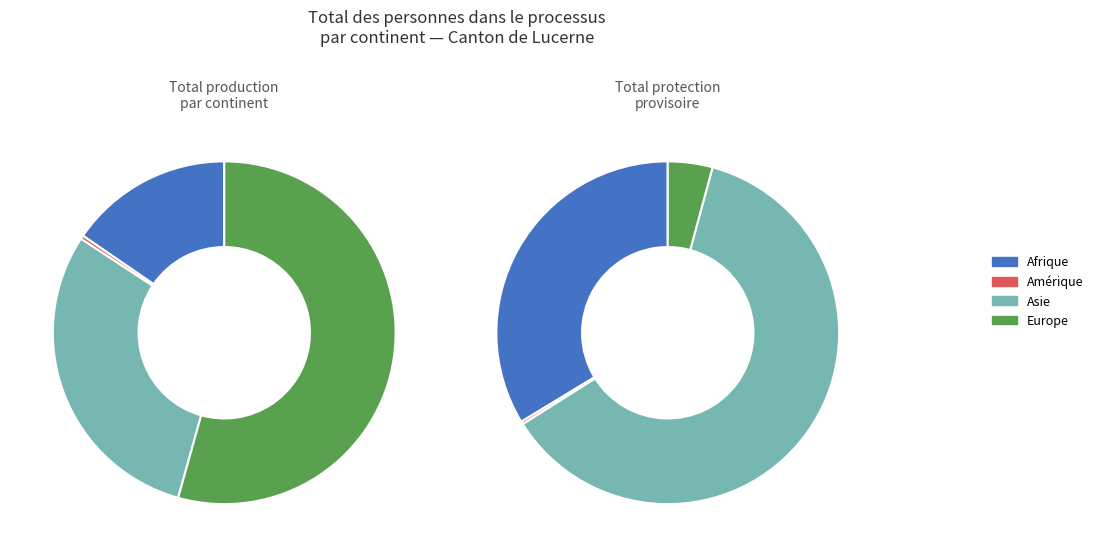

To the nearest percent, what is the difference between the Asie and Afrique slice percentages?

28%